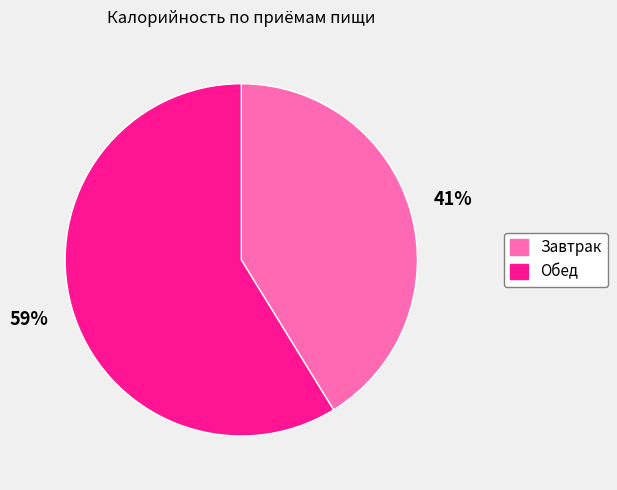

To the nearest percent, what is the difference between the Обед and Завтрак slice percentages?

18%